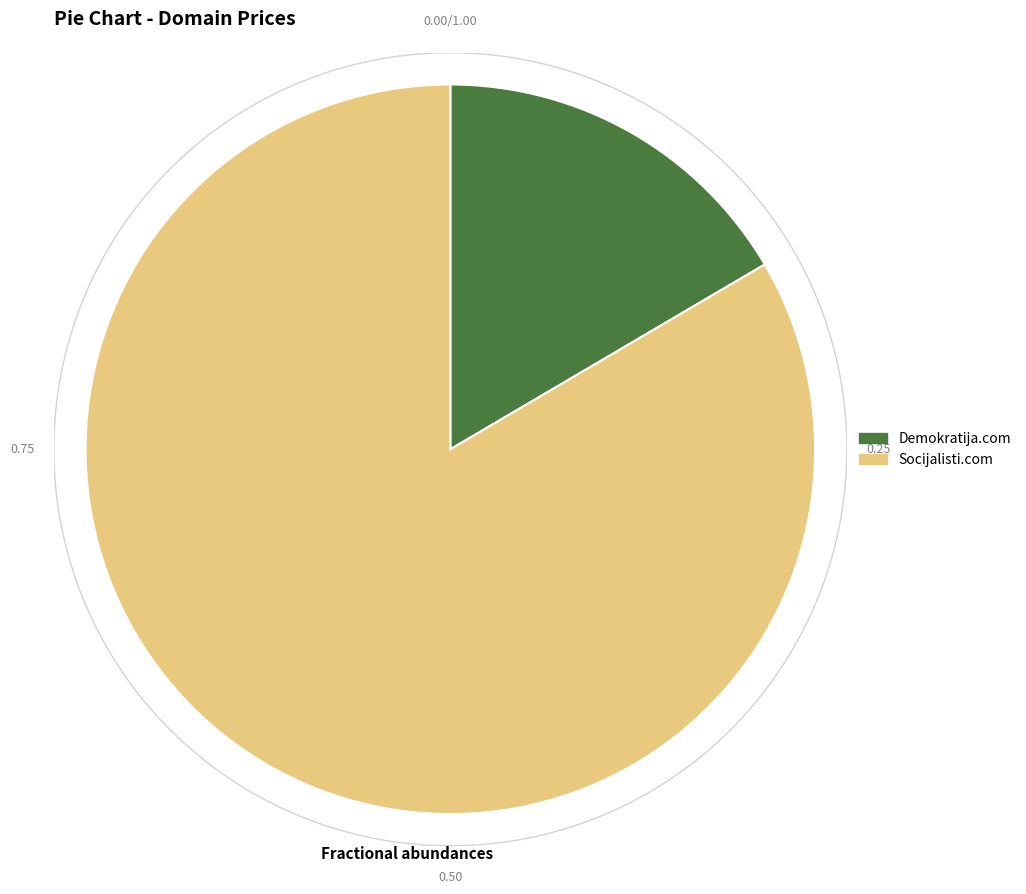

Combined, what portion of the pie is Socijalisti.com and Demokratija.com?

100.0%